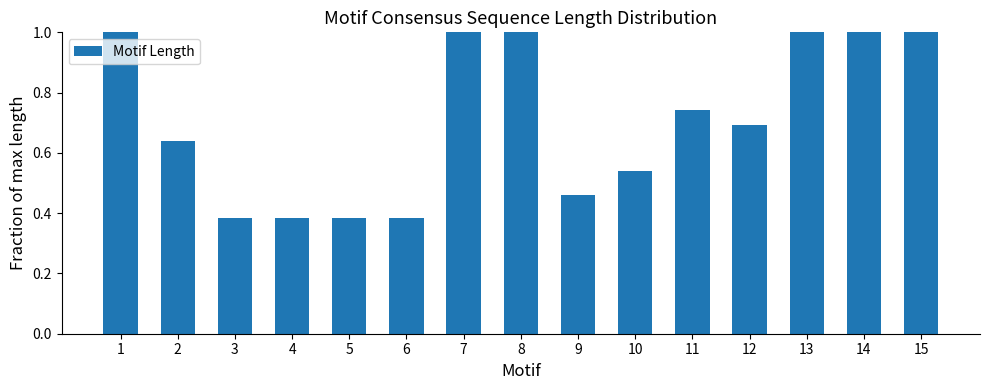

What is the sum of all values?

10.6